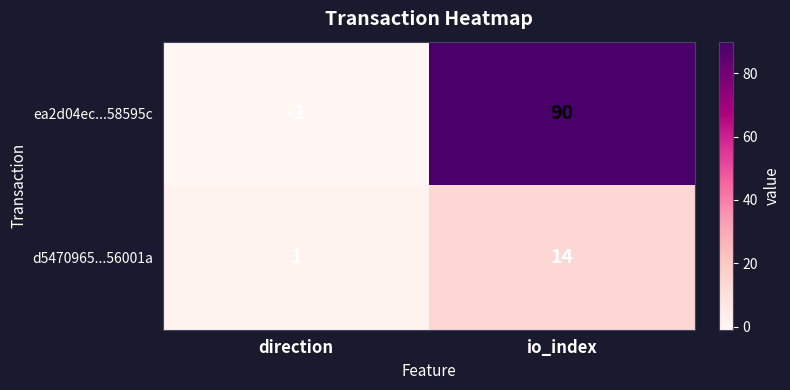

What is the average value of the d5470965...56001a series?

8